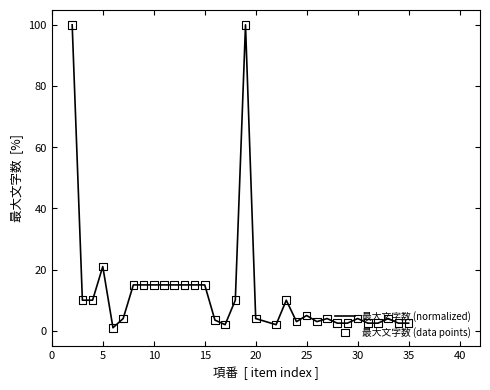

What is the maximum value shown in the chart?

100.0